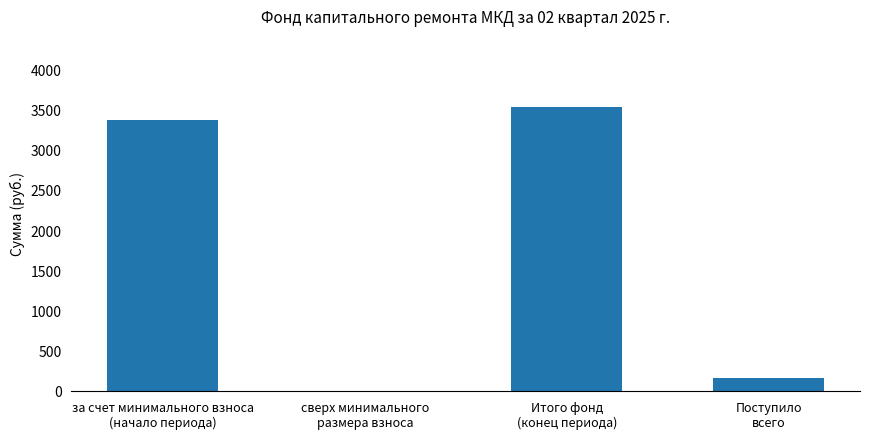

How many values are above zero?

3